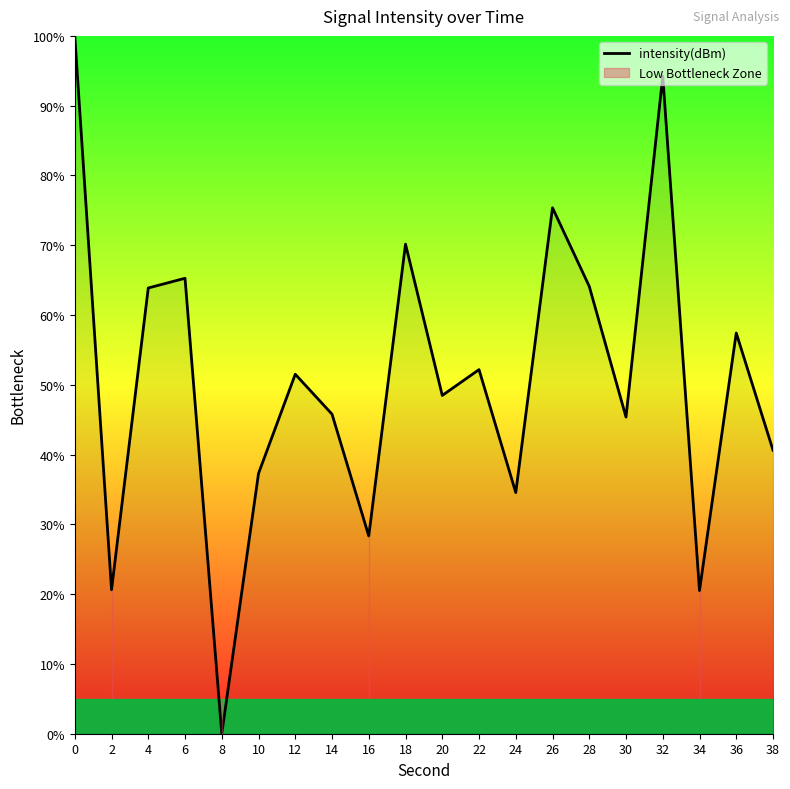

The chart shows a value of 59.3 at 30. True or false?

False